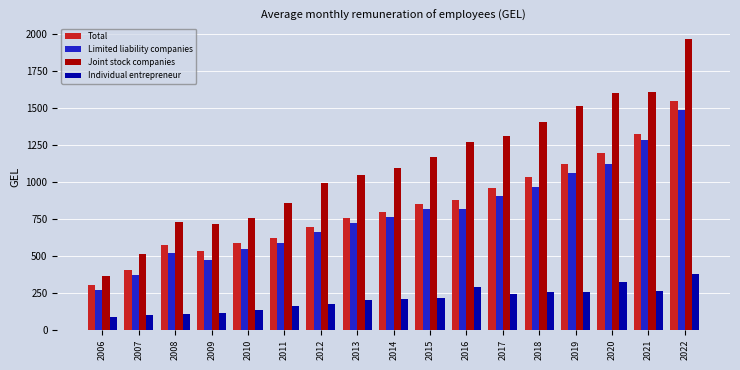

Is the value of Total at 2017 greater than the value of Individual entrepreneur at 2015?

Yes